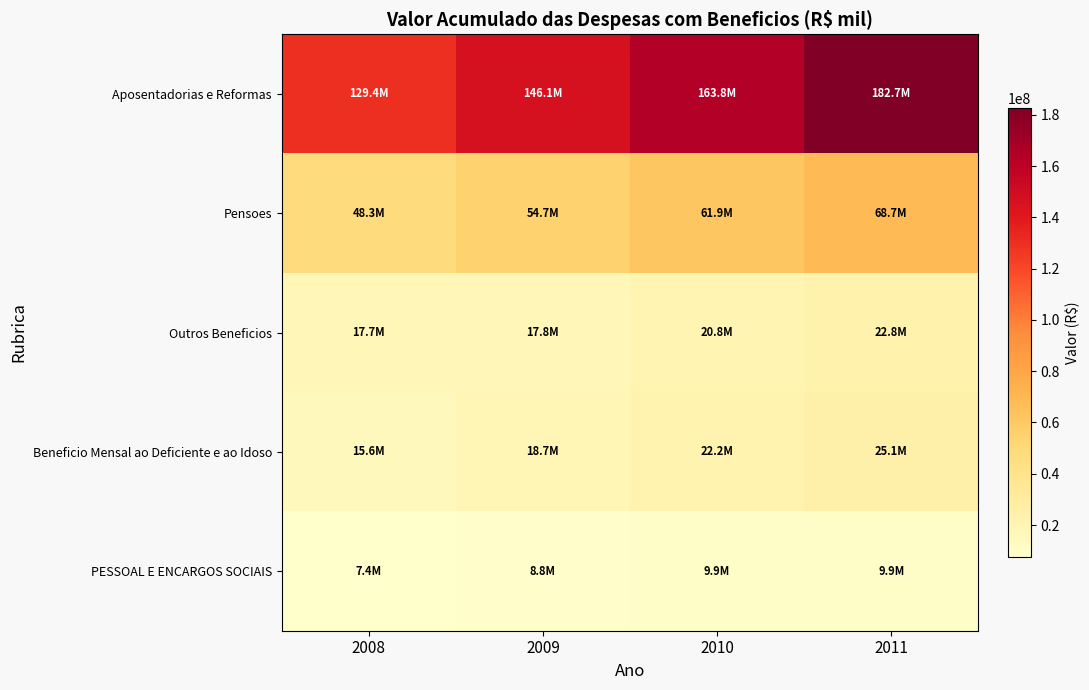

Reading right to left, transcribe all the data shown in this chart.

Aposentadorias e Reformas: 2011=182716261	2010=163798898	2009=146114299	2008=129374432
Pensoes: 2011=68680030	2010=61915984	2009=54749308	2008=48337062
Outros Beneficios: 2011=22783773	2010=20785350	2009=17814806	2008=17735953
Beneficio Mensal ao Deficiente e ao Idoso: 2011=25114487	2010=22233234	2009=18711409	2008=15640040
PESSOAL E ENCARGOS SOCIAIS: 2011=9883437	2010=9881879	2009=8834869	2008=7429615